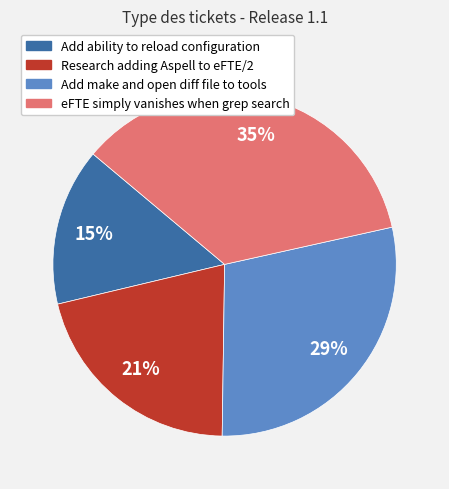

True or false: Research adding Aspell to eFTE/2 accounts for 28% of the total.

False